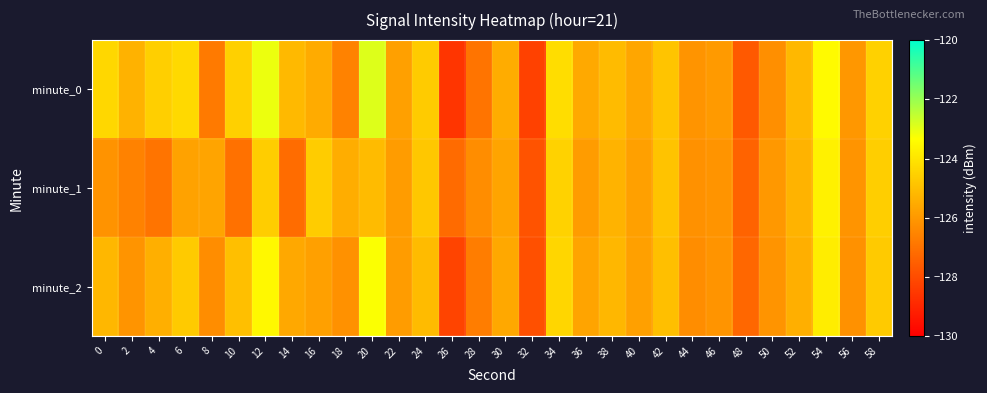

List the series in order of their overall mean, lowest first.

minute_1, minute_2, minute_0